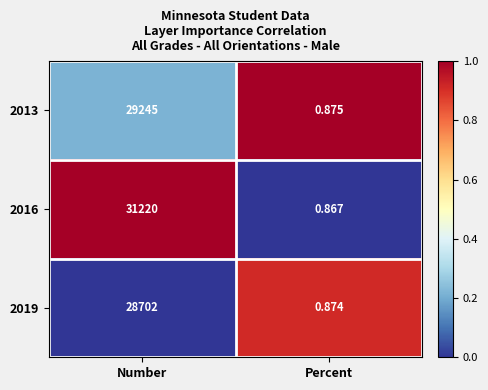

Rank the series at Percent from highest to lowest value.

2013, 2019, 2016